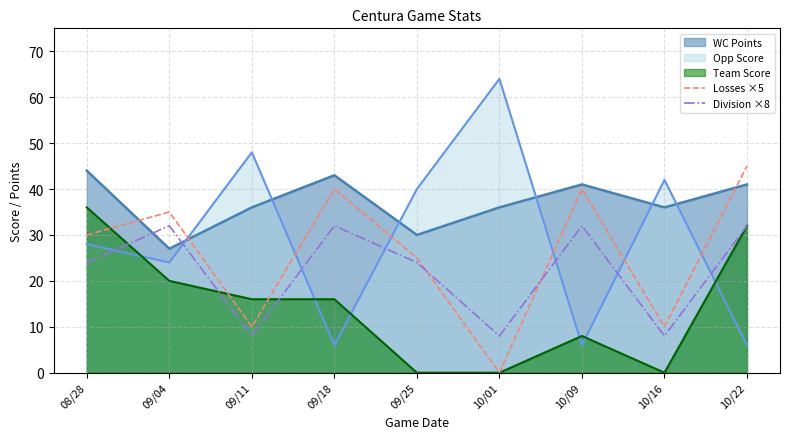

True or false: Losses ×5 and Division ×8 cross at least once.

True